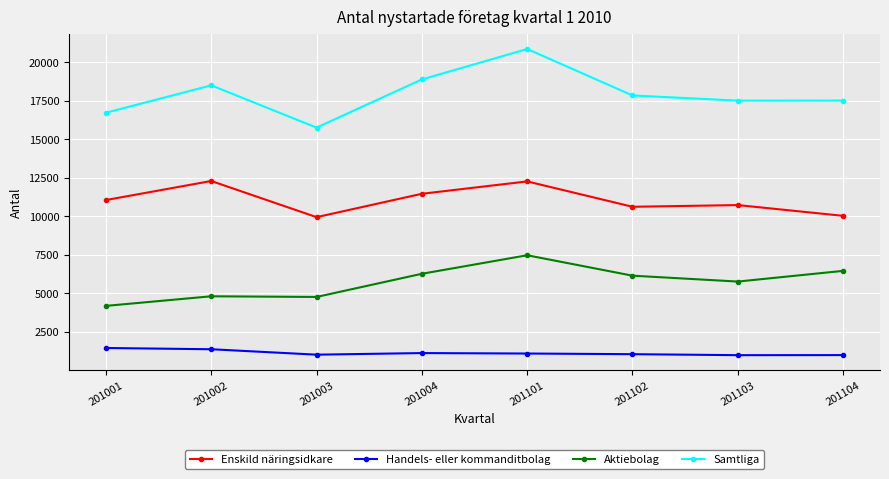

What is the difference between the maximum and minimum values in the Aktiebolag series?

3283